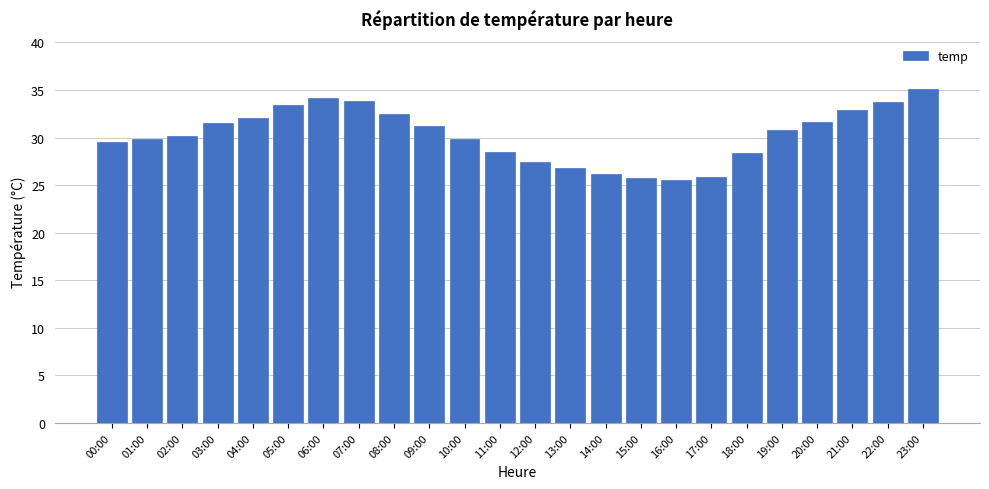

What is the ratio of the value at 17:00 to the value at 08:00?

0.8